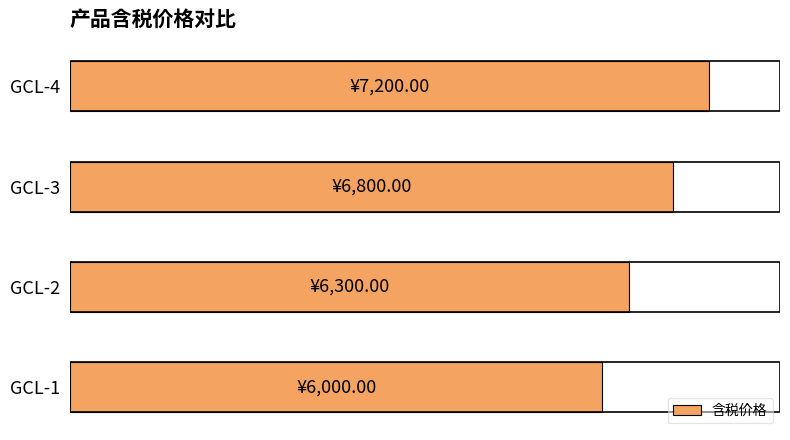

Does the chart contain any negative values?

No